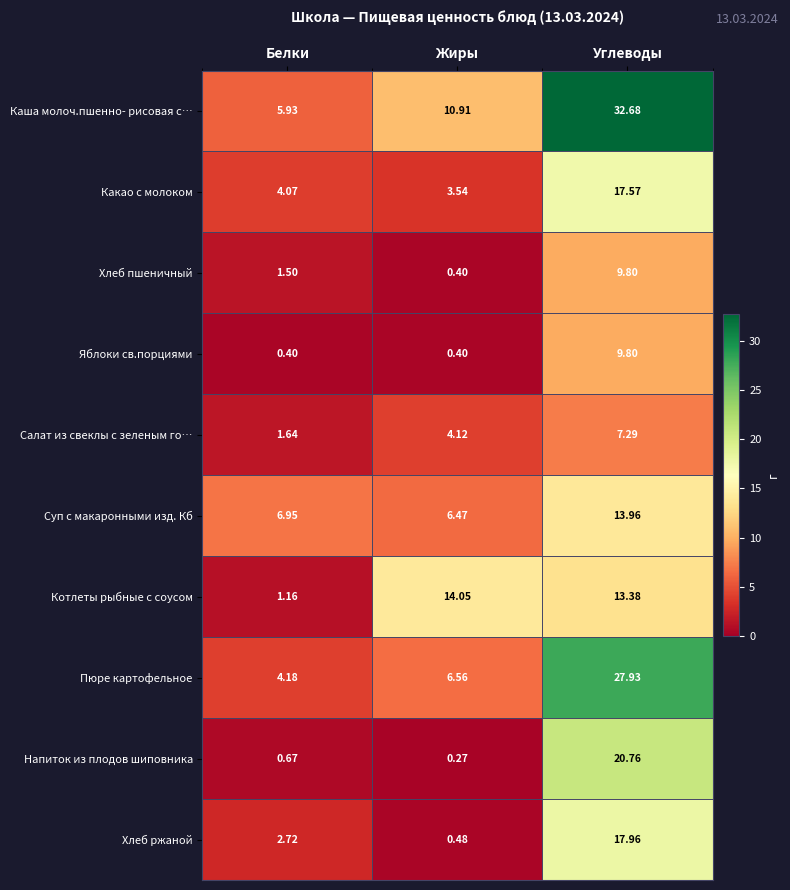

Which series changed the most between Белки and Углеводы?

Каша молоч.пшенно- рисовая с…